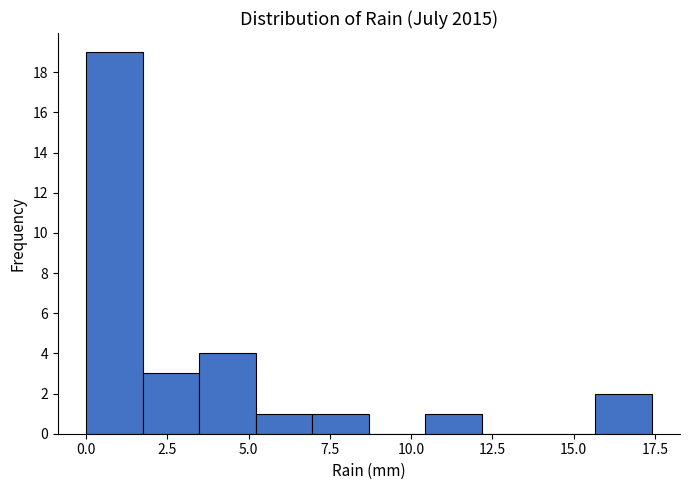

Around what value on the x-axis is the tallest bar? Give the approximate position of its centre, as read against the axis.

1.0